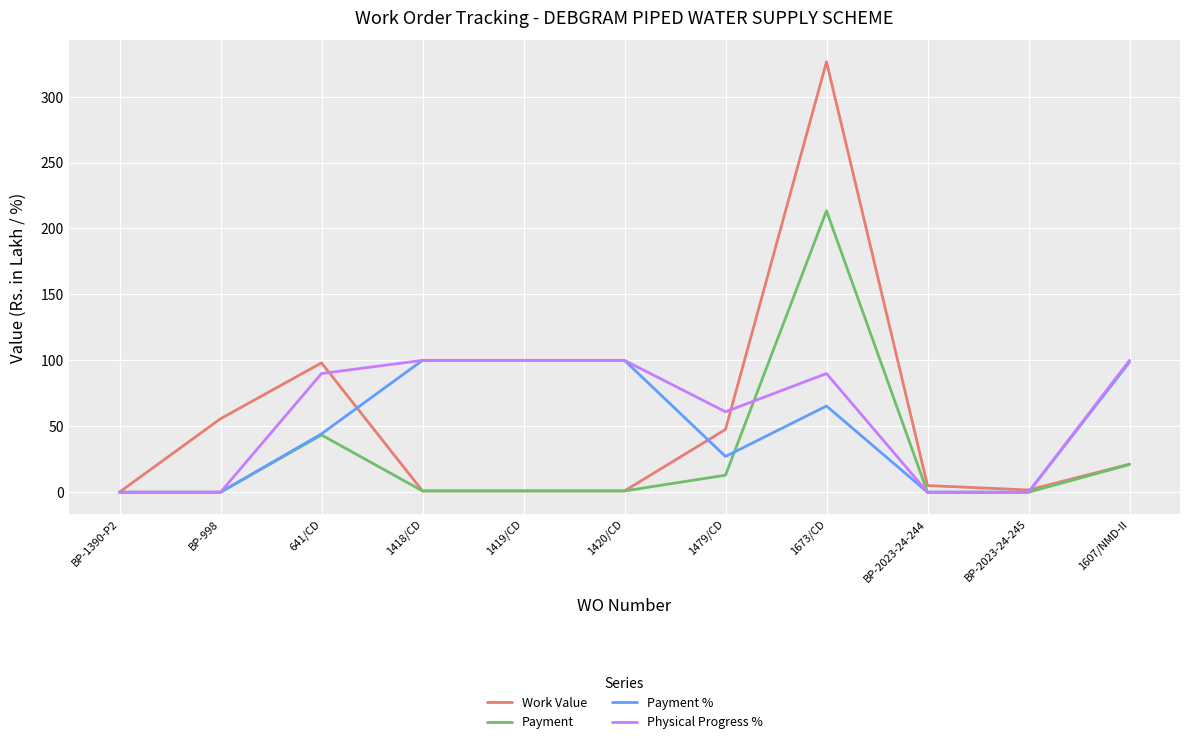

Which series has the largest range (max minus min)?

Work Value